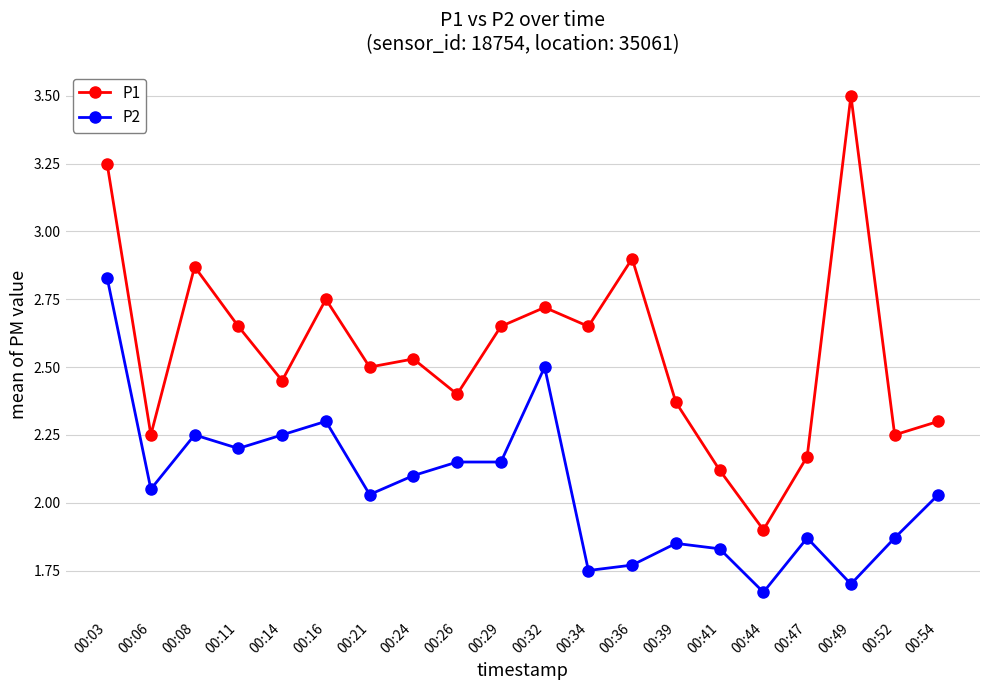

At which category does the chart reach its peak across all series?

00:49